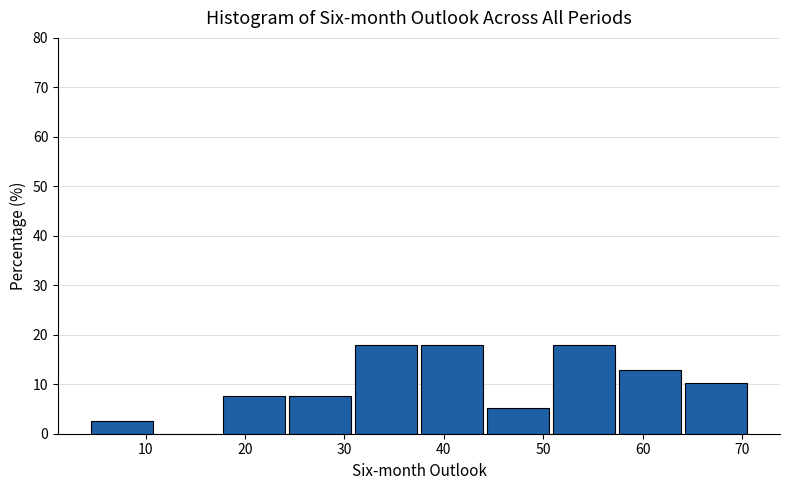

How tall is the bar that spans 44 to 51 on the x-axis? Neither the bar edges nor the heights are printed on the chart, so give them approximately, as read against the axes.

5